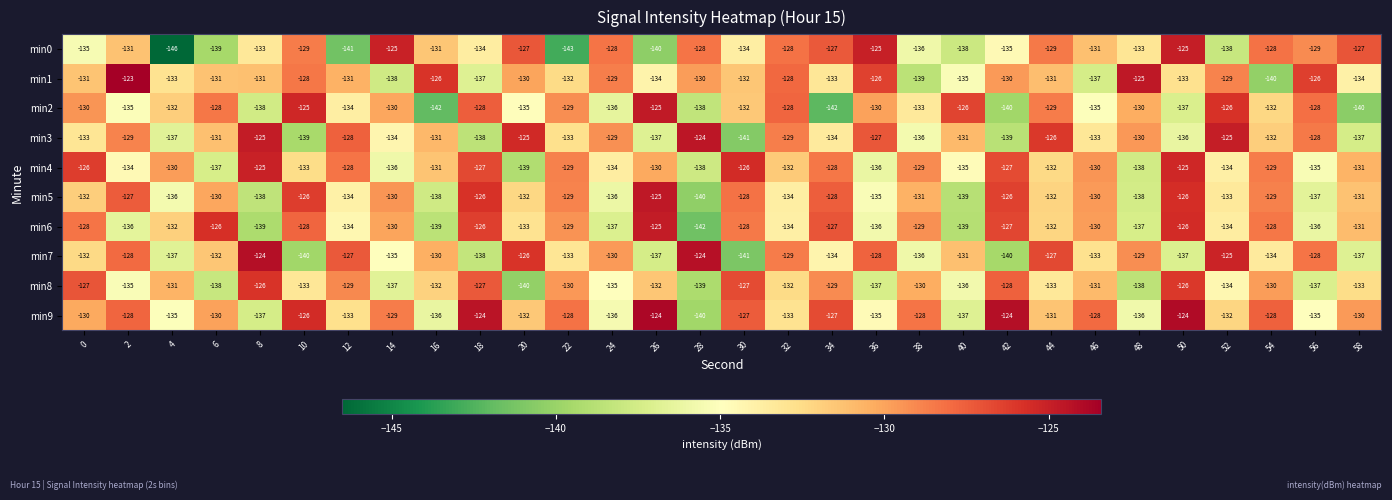

At which category is the sum across all series the highest?

50